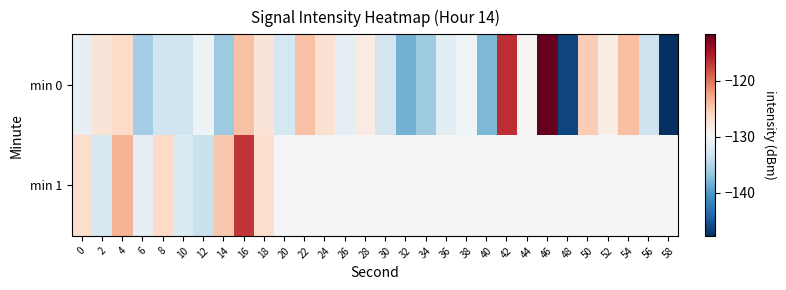

At which category does the chart reach its minimum across all series?

58